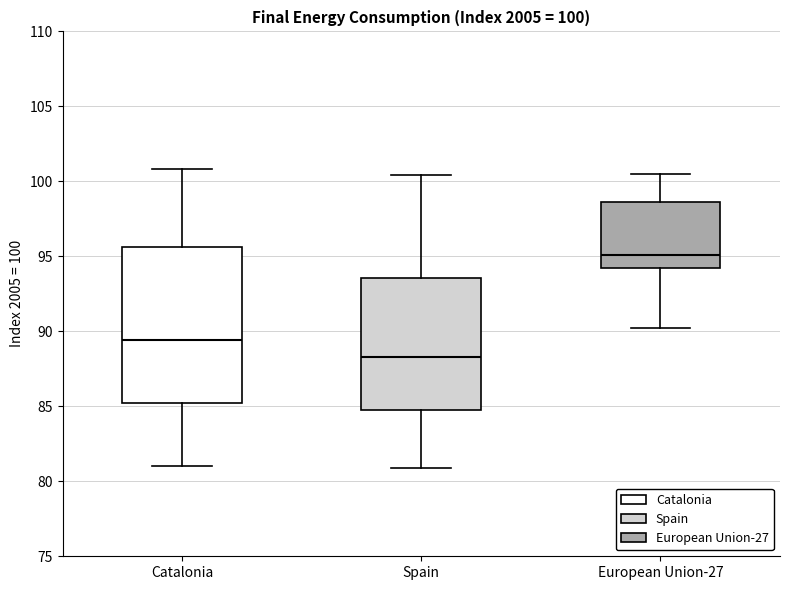

Comparing the boxes themselves (not the whiskers), which one is the tallest?

Catalonia